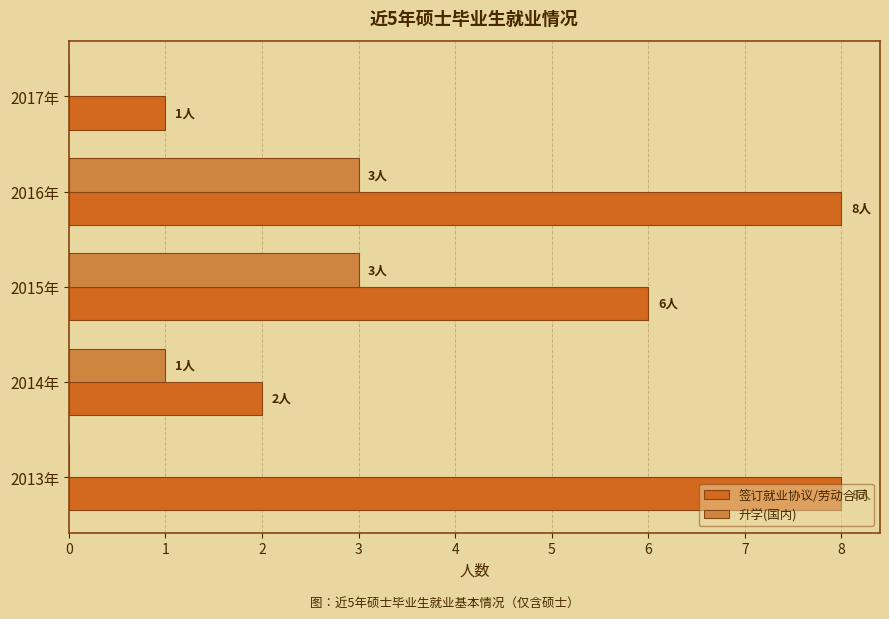

Which series changed the most between 2013年 and 2015年?

升学(国内)